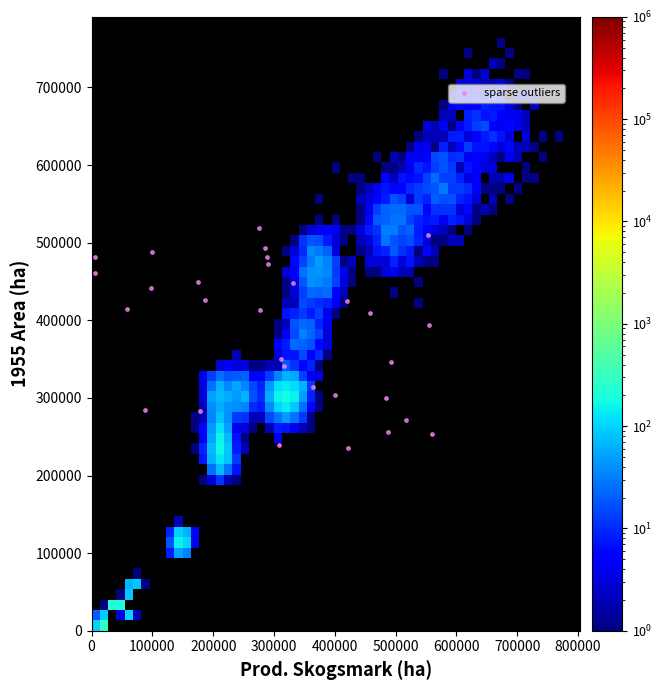

What Y value in the scatter plot is closest to 377000?

394259.1